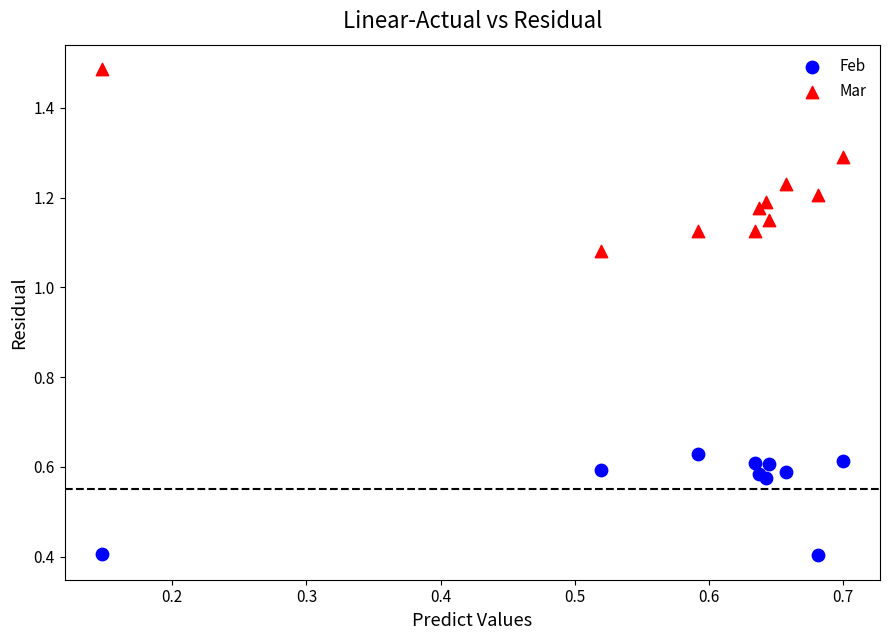

Which series has the largest Y range (max minus min)?

Mar